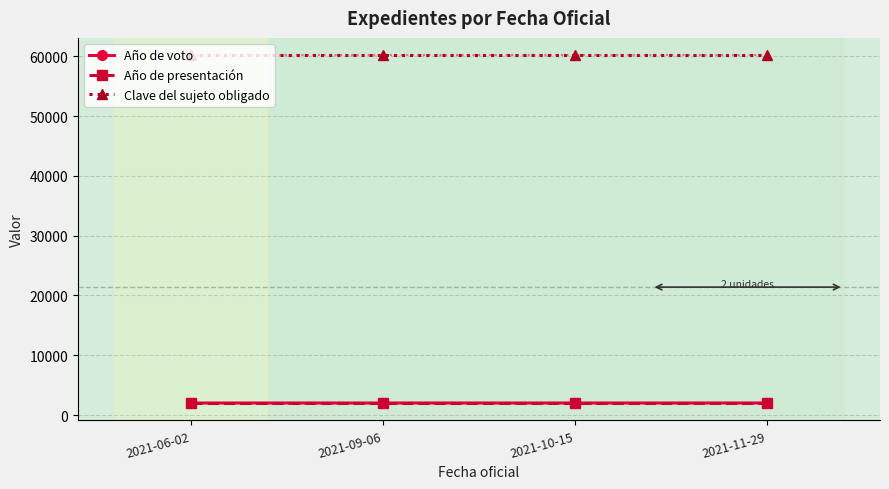

Count the Año de voto values in the range 2021 to 2022.

4